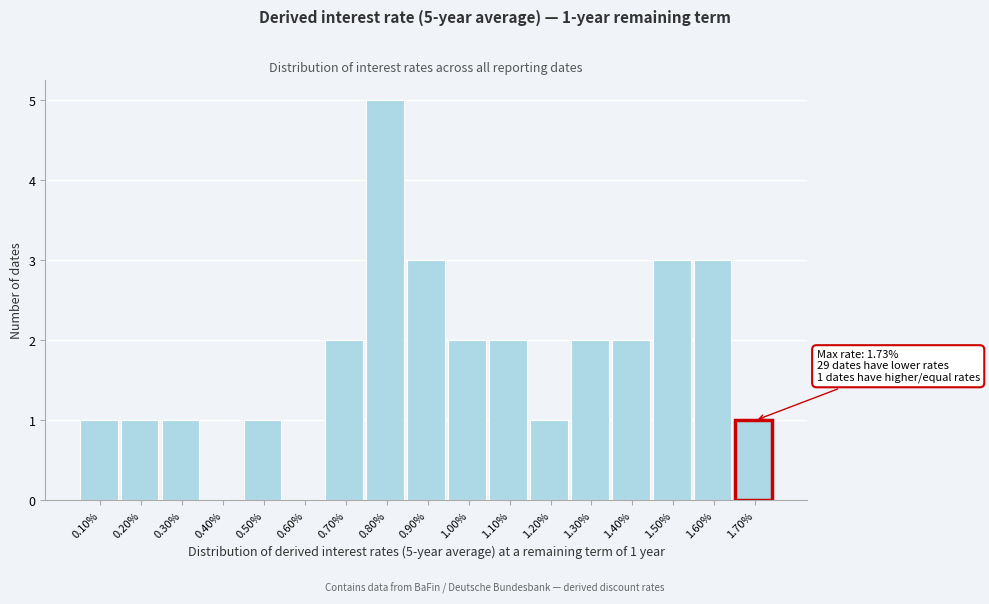

Reading left to right, extract all data points from this chart.

0.10%=1	0.20%=1	0.30%=1	0.40%=0	0.50%=1	0.60%=0	0.70%=2	0.80%=5	0.90%=3	1.00%=2	1.10%=2	1.20%=1	1.30%=2	1.40%=2	1.50%=3	1.60%=3	1.70%=1